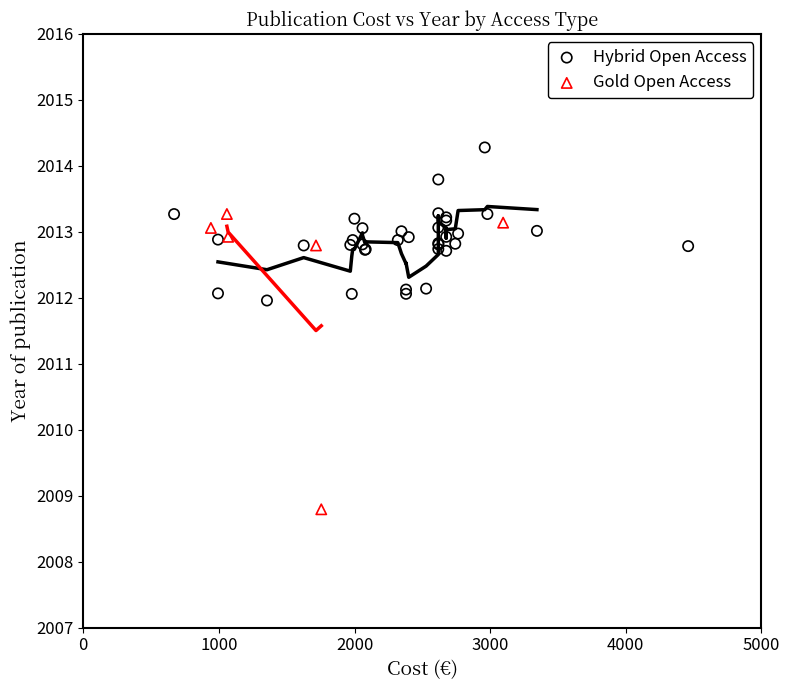

Which series has the largest Y range (max minus min)?

Gold Open Access